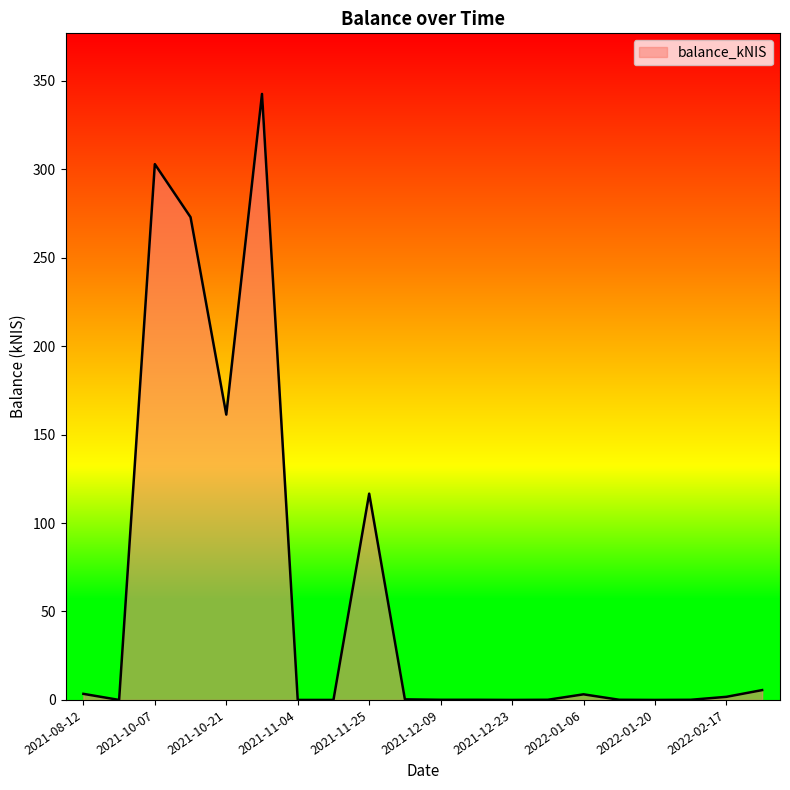

What is the greatest value displayed?

342.6